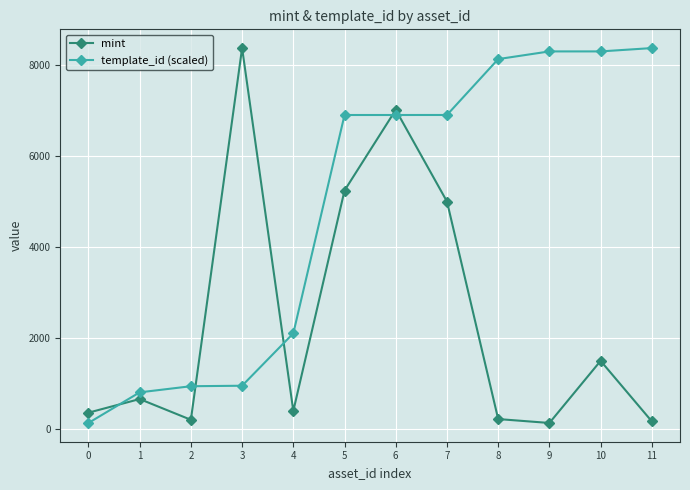

Which series changed the most between 5 and 6?

mint